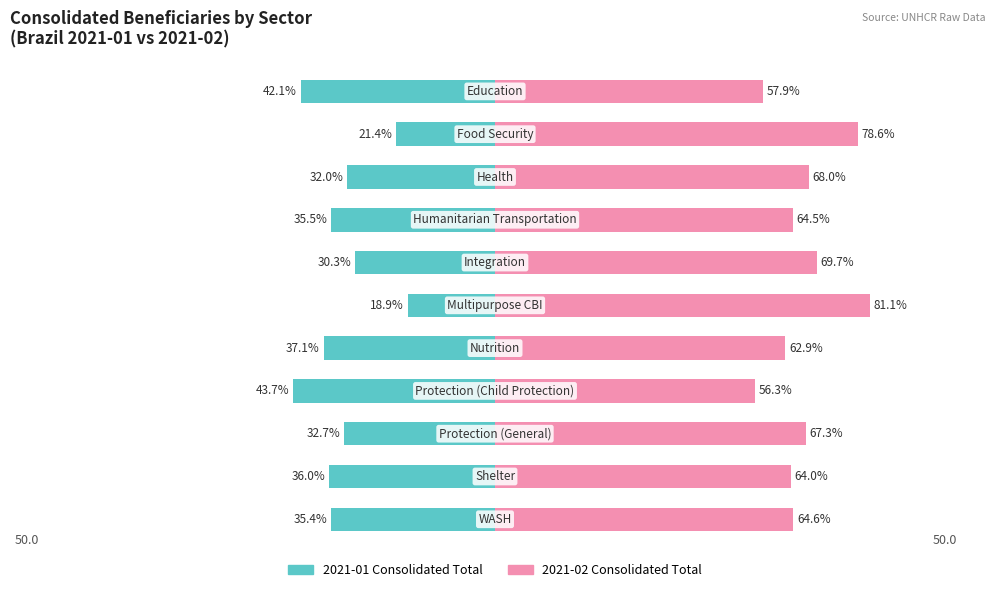

Is the value of Consolidated Total (2021-01) at 8 greater than the value of Consolidated Total (2021-02) at 2?

No